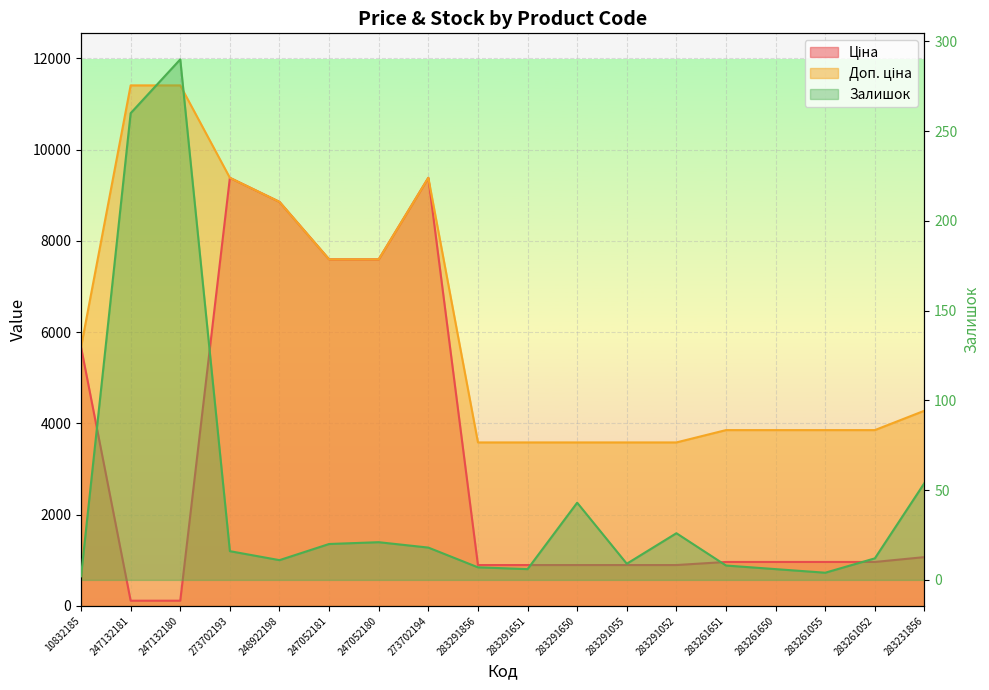

What is the lowest value of the Залишок series?

2.0